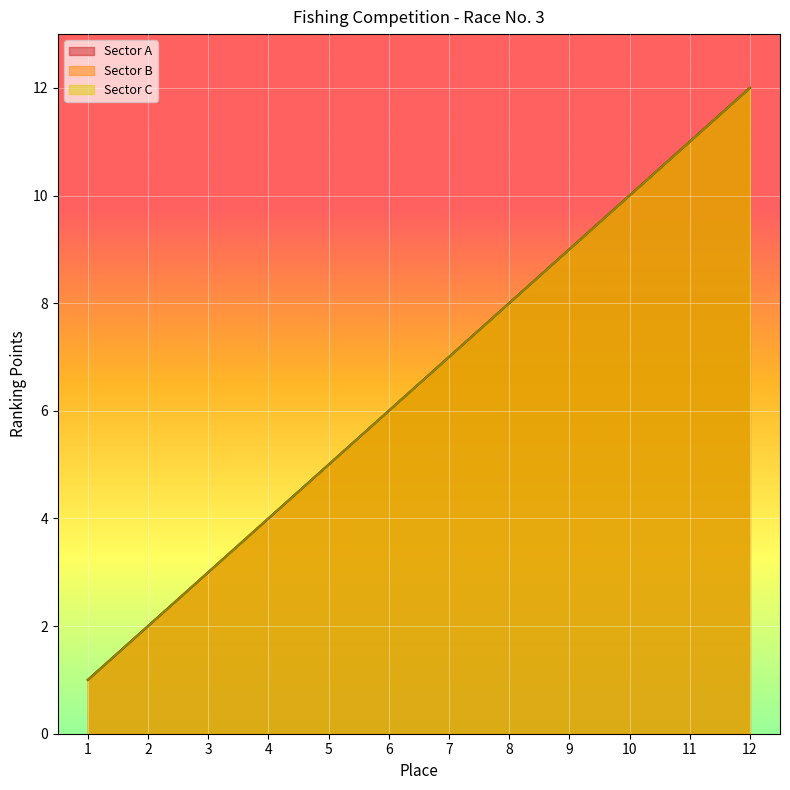

How many data points does each series have?

12